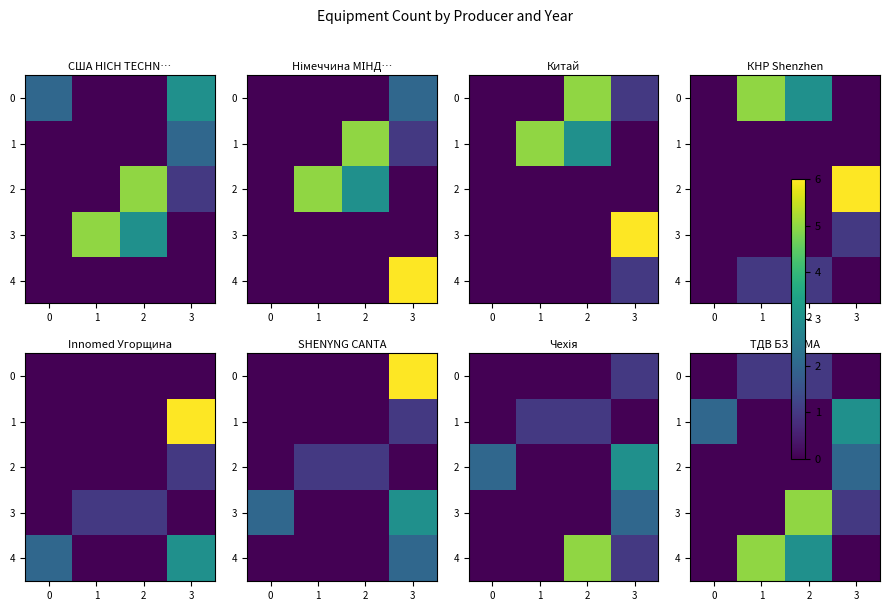

The row_2 series shows -1 at 0. True or false?

False